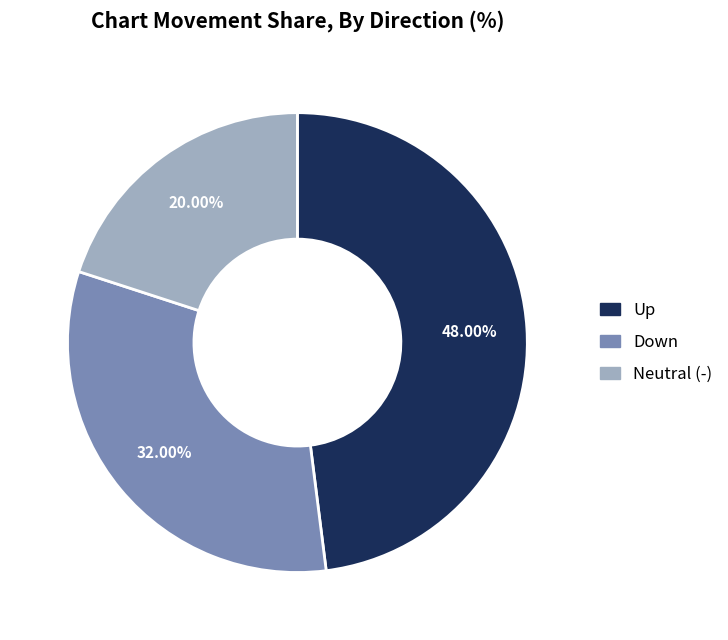

Which has a higher value, Up or Down?

Up